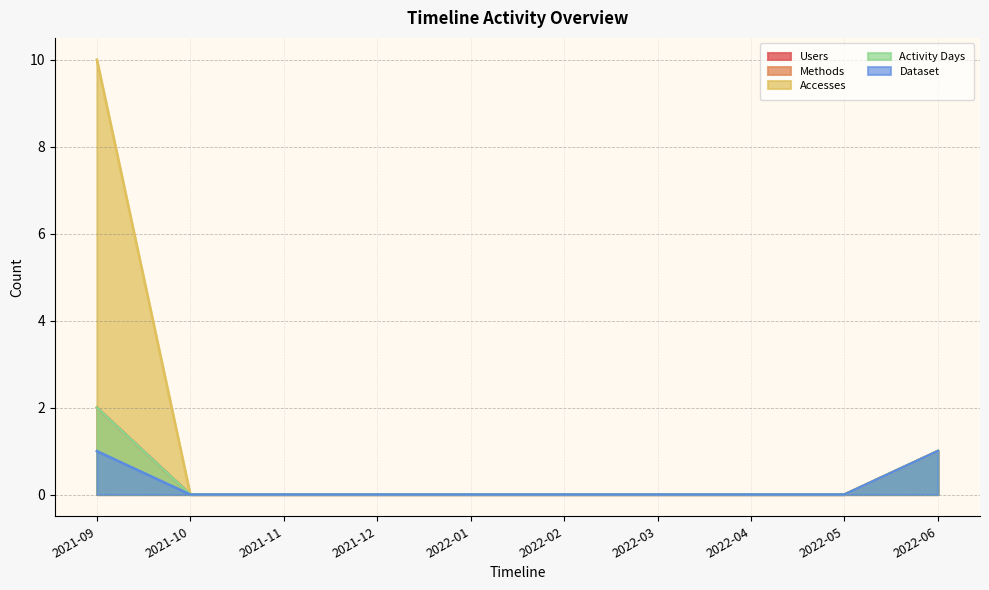

What are all the series names shown in the legend?

Users, Methods, Accesses, Activity Days, Dataset